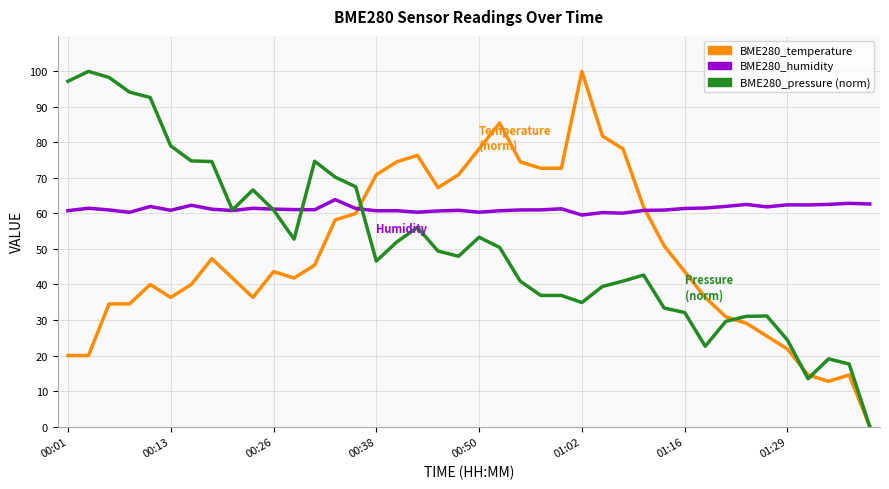

After their last crossing, which series has the higher values: BME280_humidity or BME280_pressure (norm)?

BME280_humidity